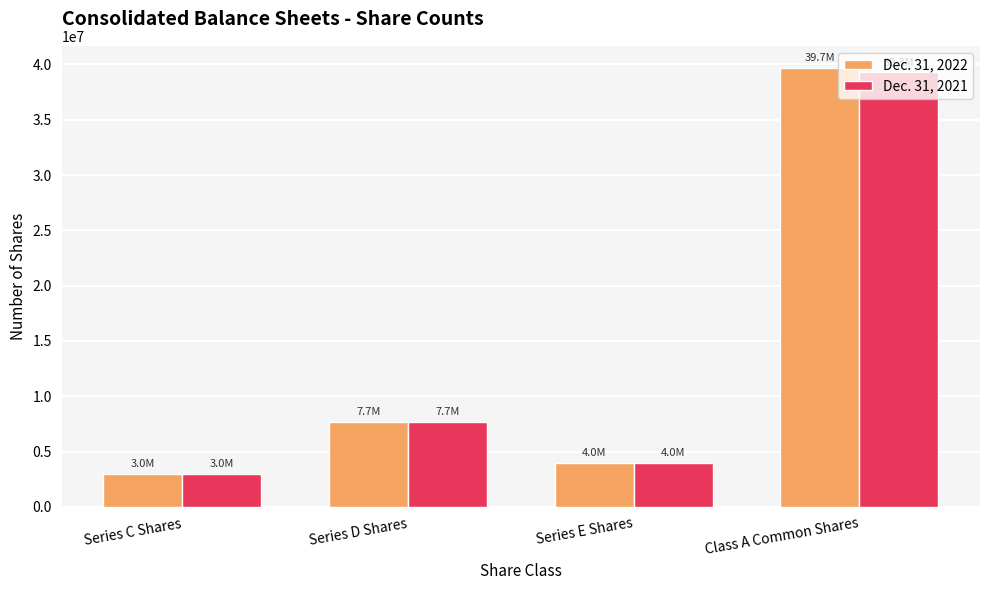

What is the highest value of the Dec. 31, 2021 series?

39325025